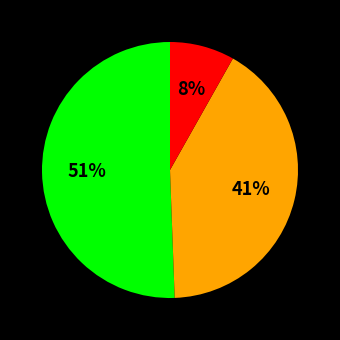

Does any single category account for the majority?

Yes